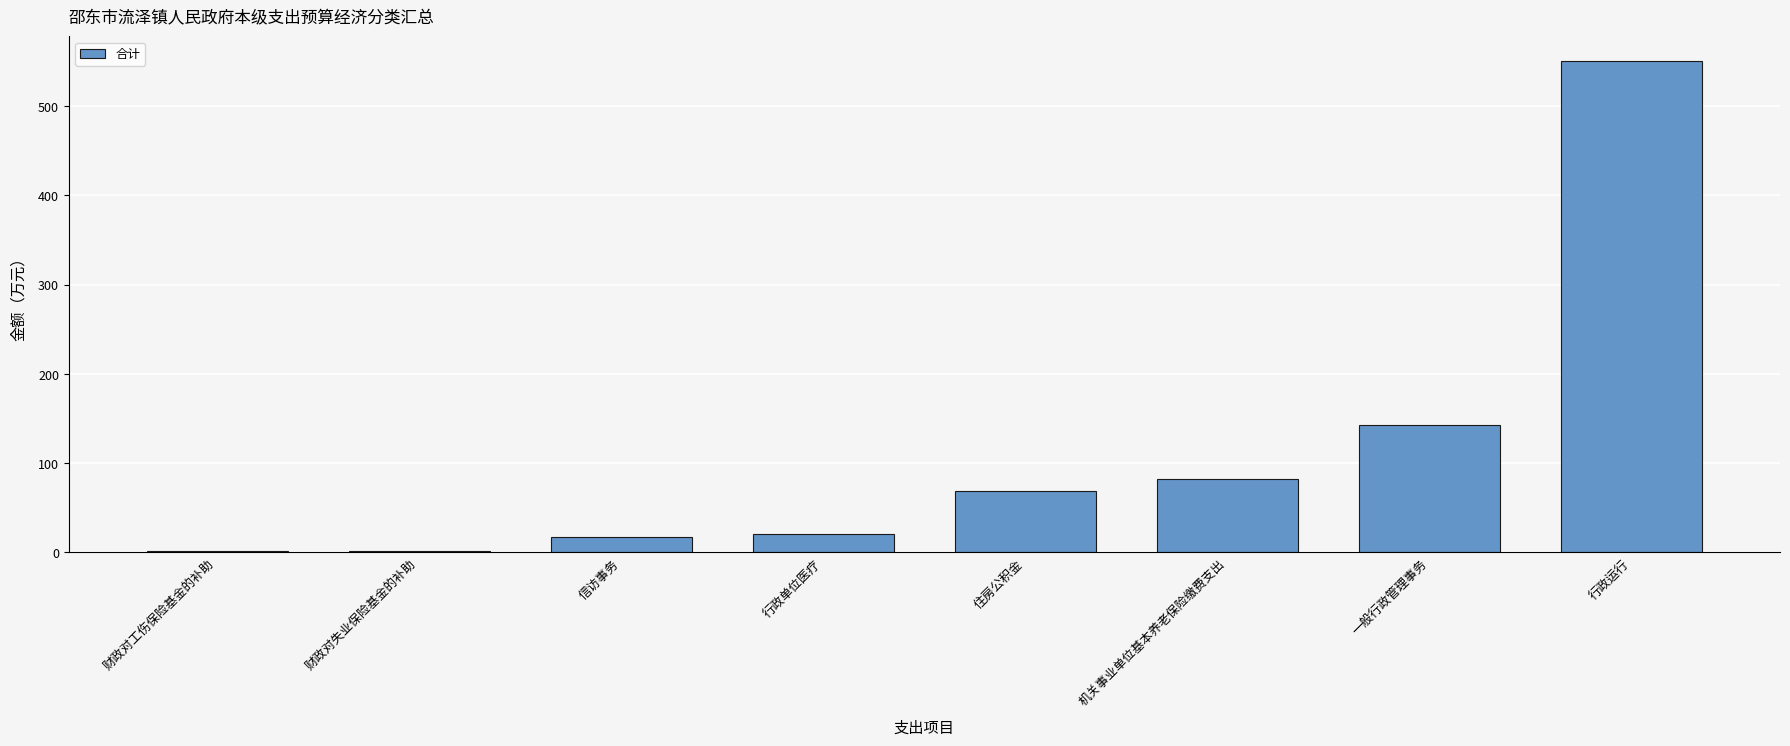

Between 财政对工伤保险基金的补助 and 行政运行, which is larger?

行政运行